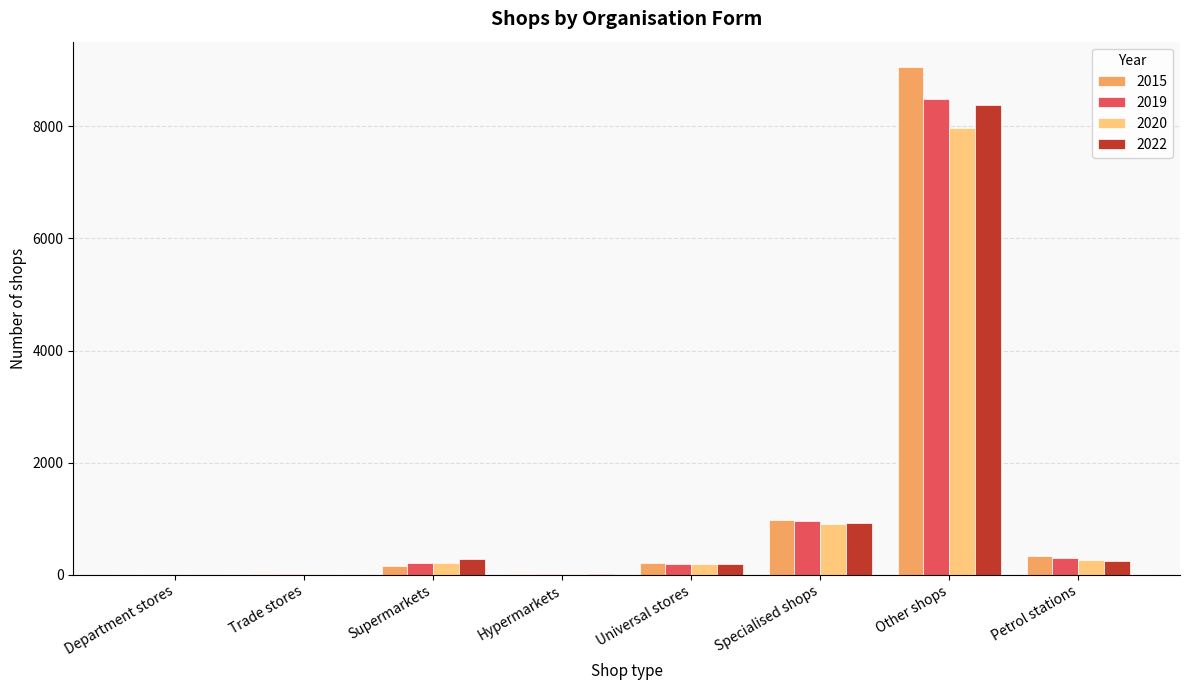

What is the maximum value for 2019?

8489